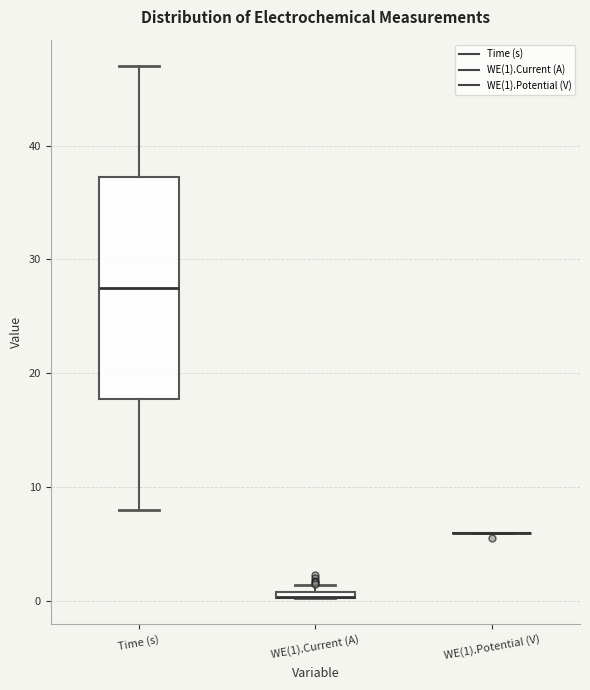

Where is the upper edge of the box for WE(1).Current (A) on the y-axis? The values are not printed on the chart, so give them approximately, as read against the axis.

1